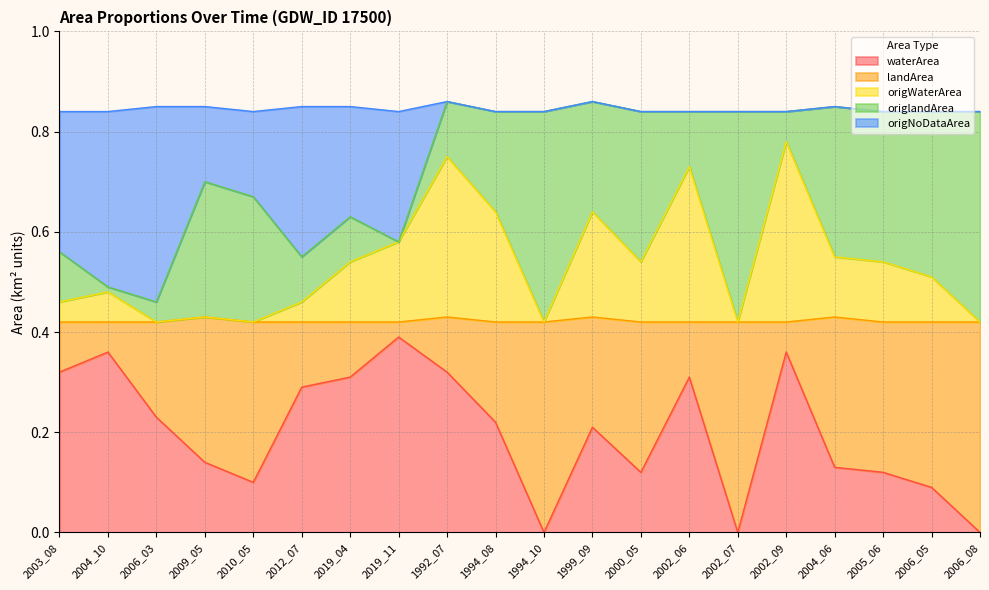

Is it true that waterArea equals 0.1 at 2019_11?

False